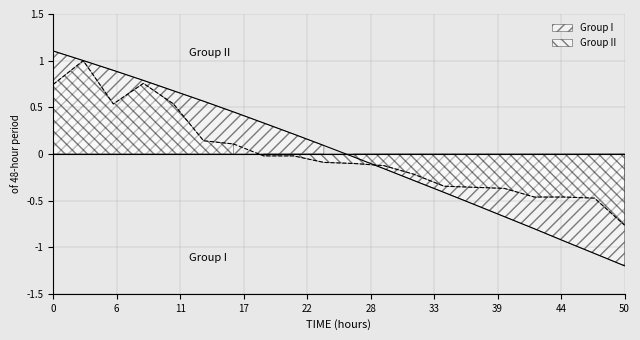

True or false: Group II and Group I intersect in this chart.

True